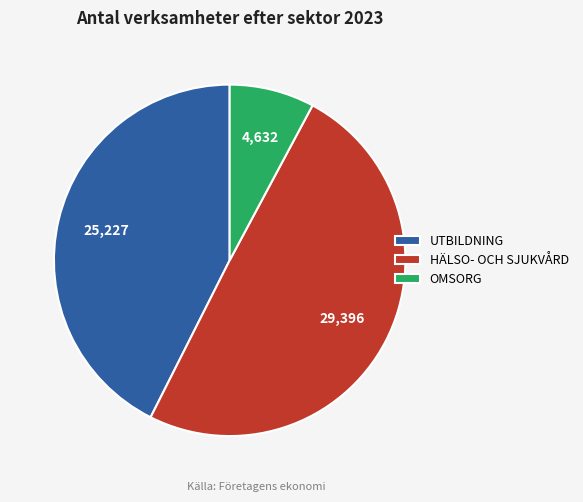

Rank the categories by value from lowest to highest.

OMSORG, UTBILDNING, HÄLSO- OCH SJUKVÅRD